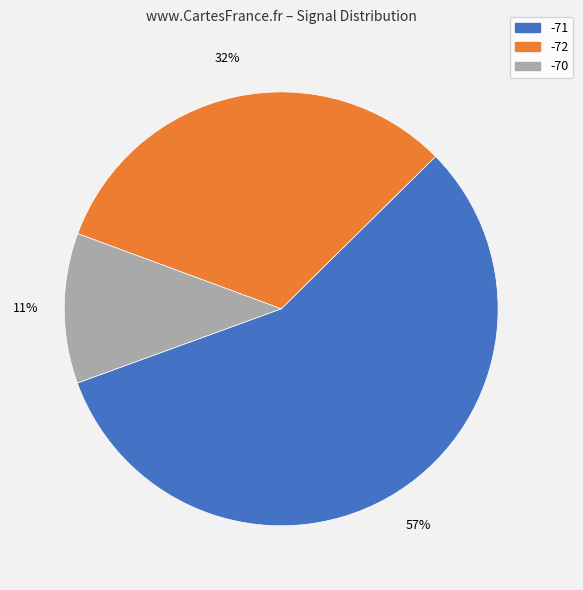

To the nearest percent, what is the average slice percentage?

33%